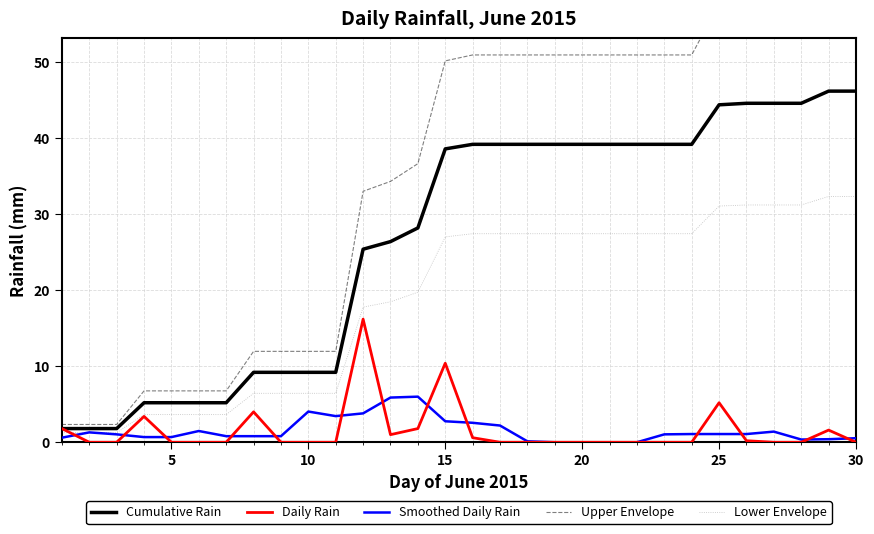

The Smoothed Daily Rain series shows 2.8 at 15. True or false?

True